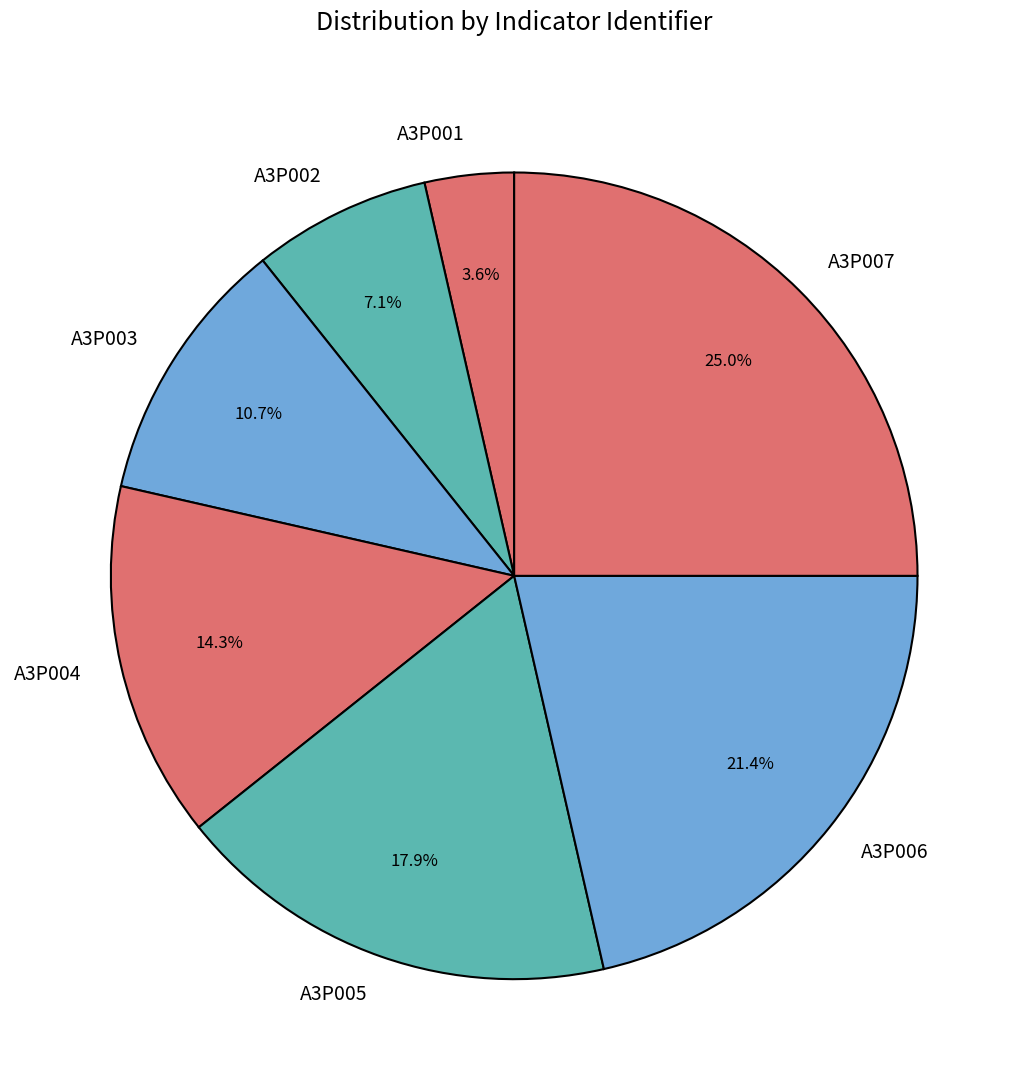

Which has a higher value, A3P006 or A3P002?

A3P006